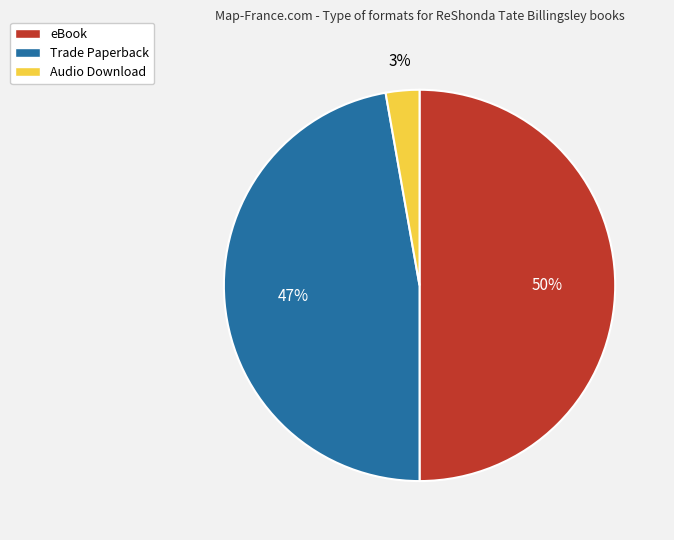

What percentage is the Audio Download slice, to the nearest percent?

3%